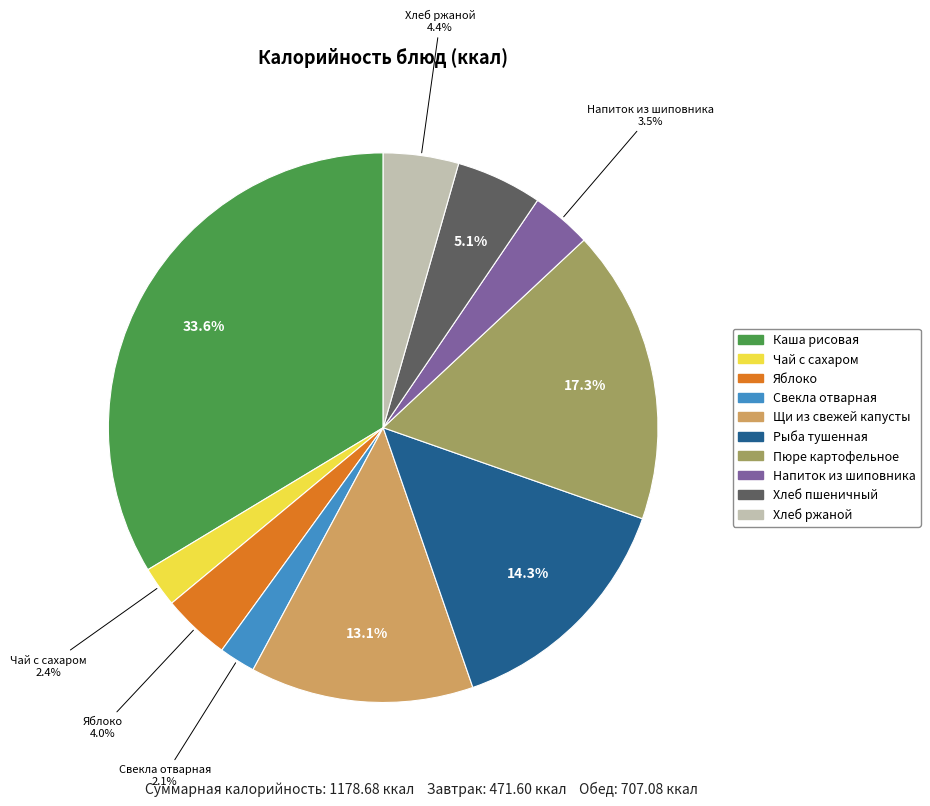

Does any single category account for the majority?

No